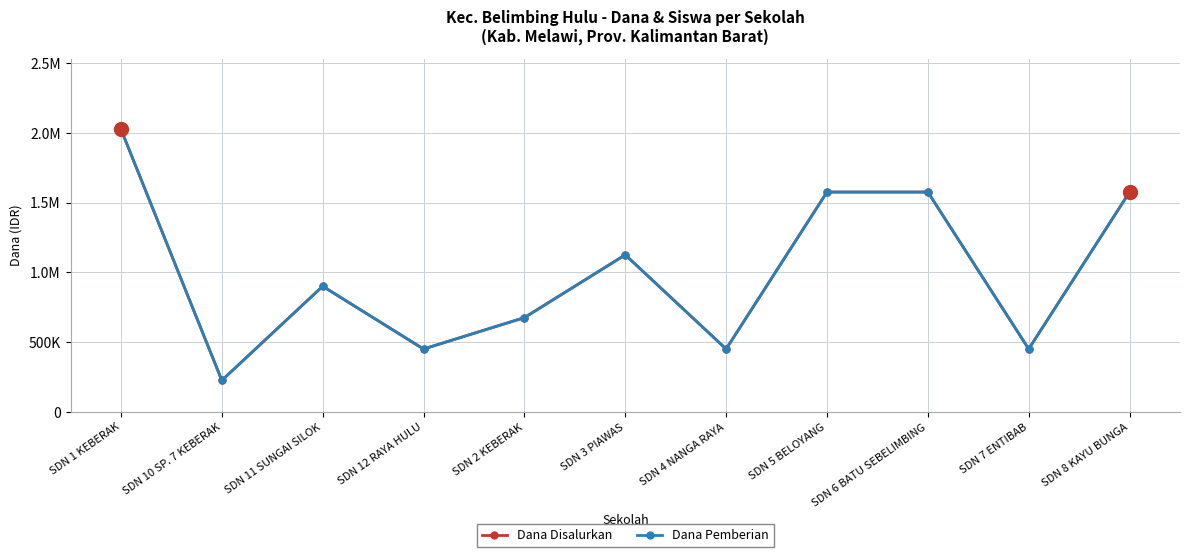

Is this an area chart (filled region under the line)?

No